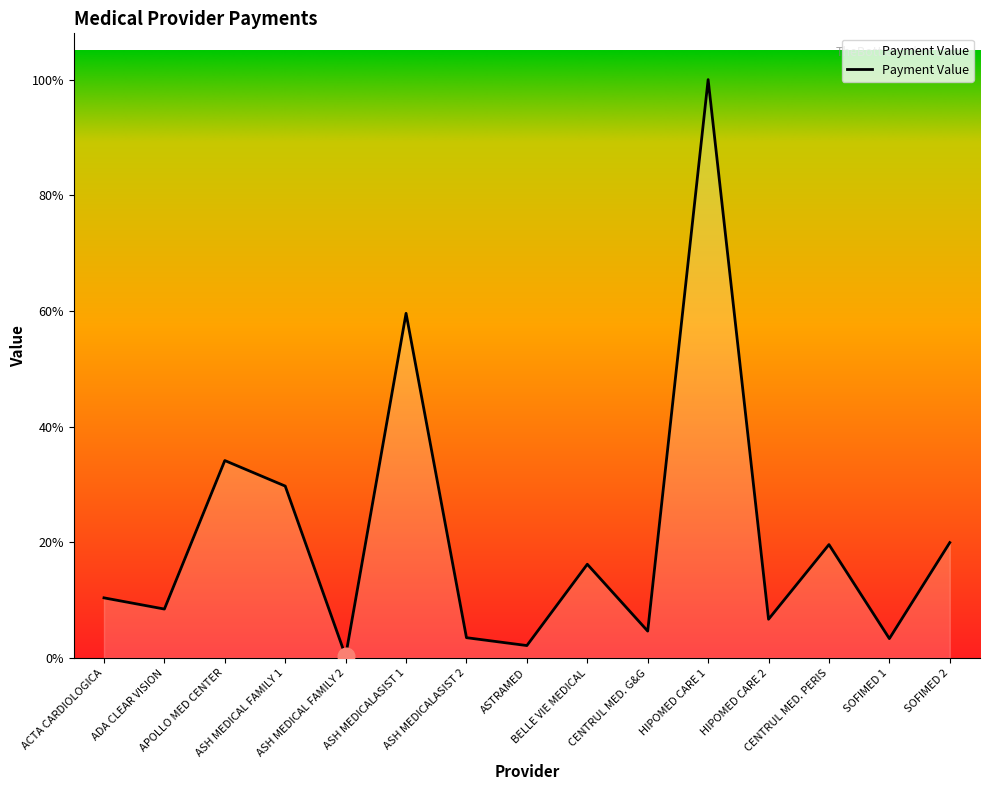

Rank the categories by value from highest to lowest.

HIPOMED CARE 1, ASH MEDICALASIST 1, APOLLO MED CENTER, ASH MEDICAL FAMILY 1, SOFIMED 2, CENTRUL MED. PERIS, BELLE VIE MEDICAL, ACTA CARDIOLOGICA, ADA CLEAR VISION, HIPOMED CARE 2, CENTRUL MED. G&G, ASH MEDICALASIST 2, SOFIMED 1, ASTRAMED, ASH MEDICAL FAMILY 2